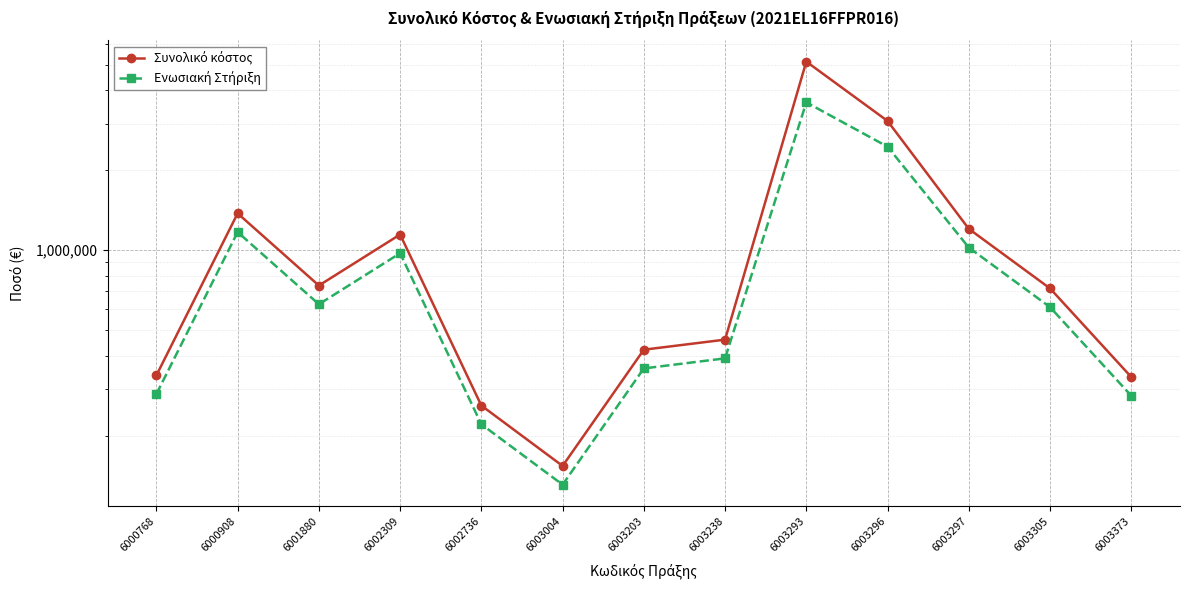

What is the value of the Ενωσιακή Στήριξη point at the 7th from the left?

358294.2